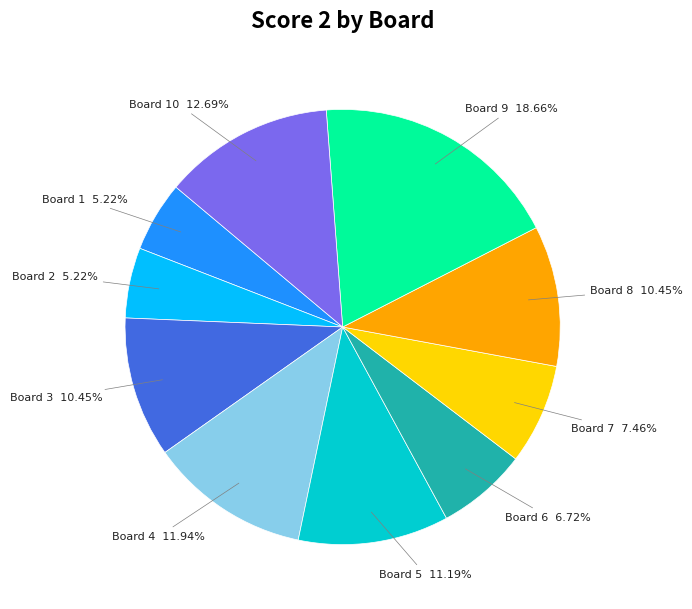

Is there any slice that represents more than half of the pie?

No